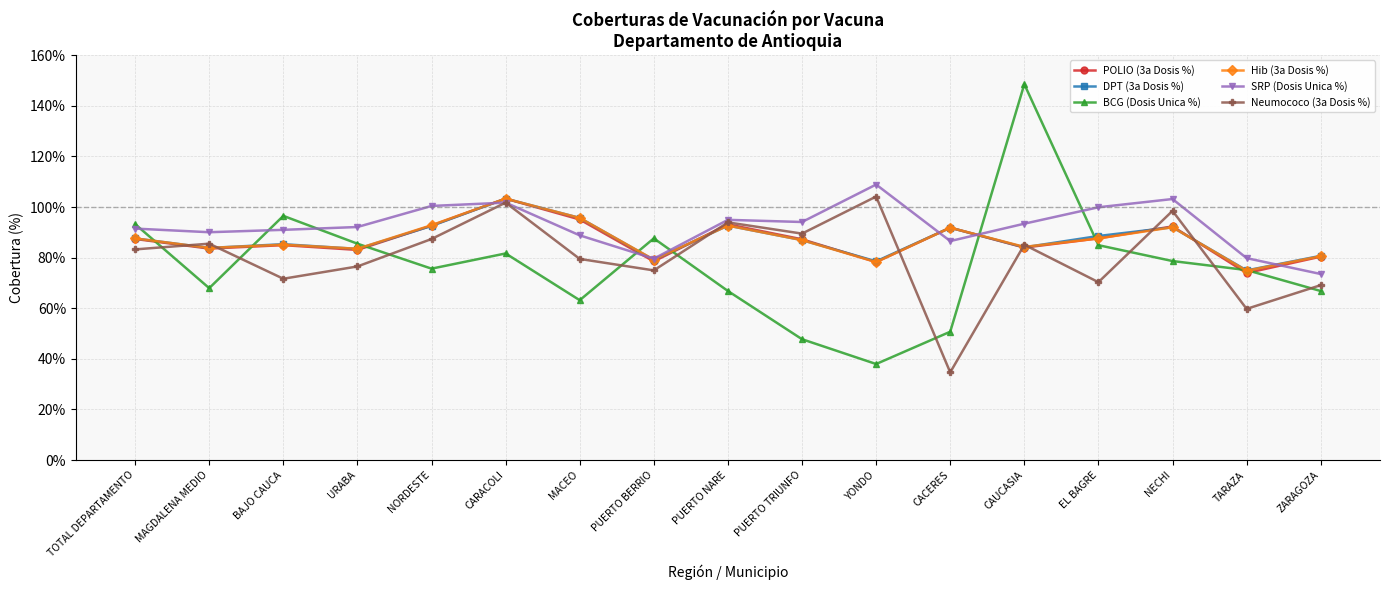

What are all the series names shown in the legend?

POLIO (3a Dosis %), DPT (3a Dosis %), BCG (Dosis Unica %), Hib (3a Dosis %), SRP (Dosis Unica %), Neumococo (3a Dosis %)